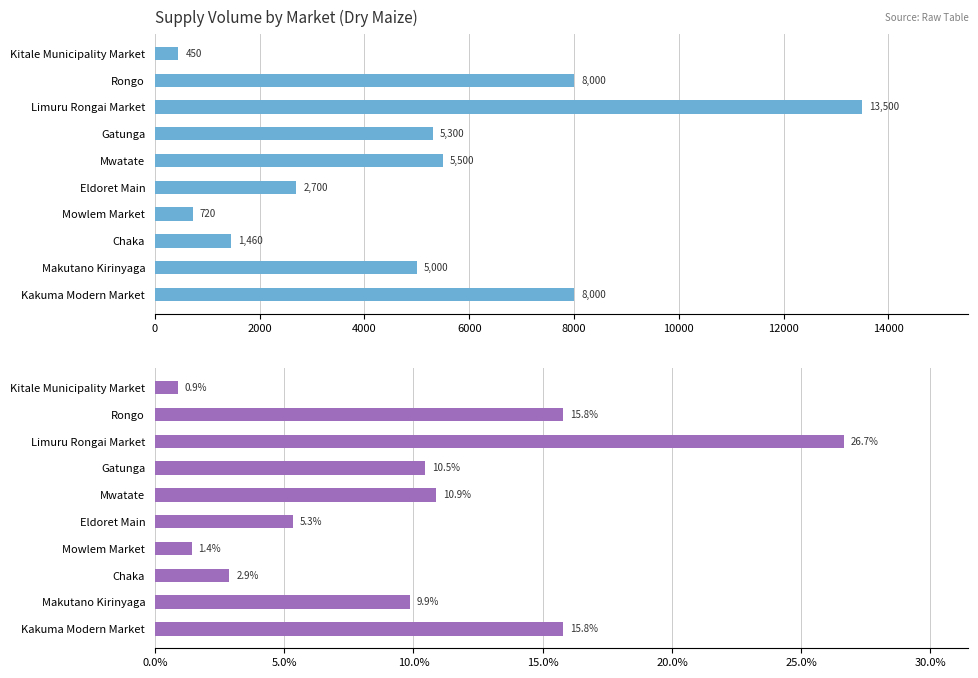

How many bars are there in total?

20